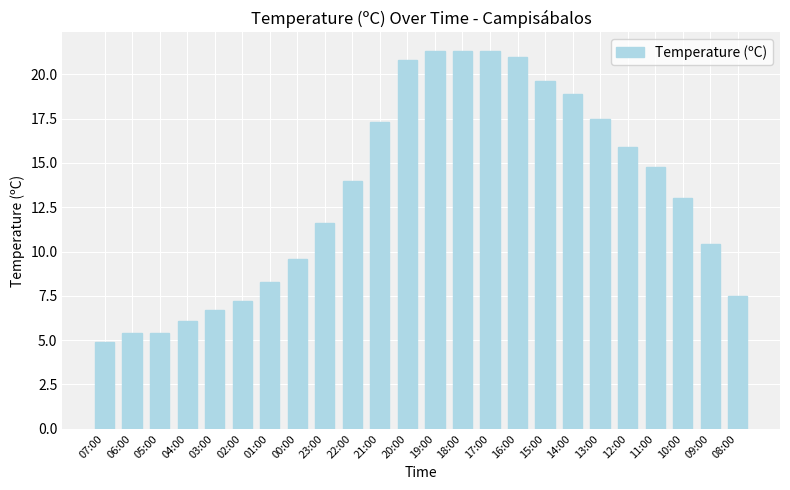

How many data points does each series have?

24